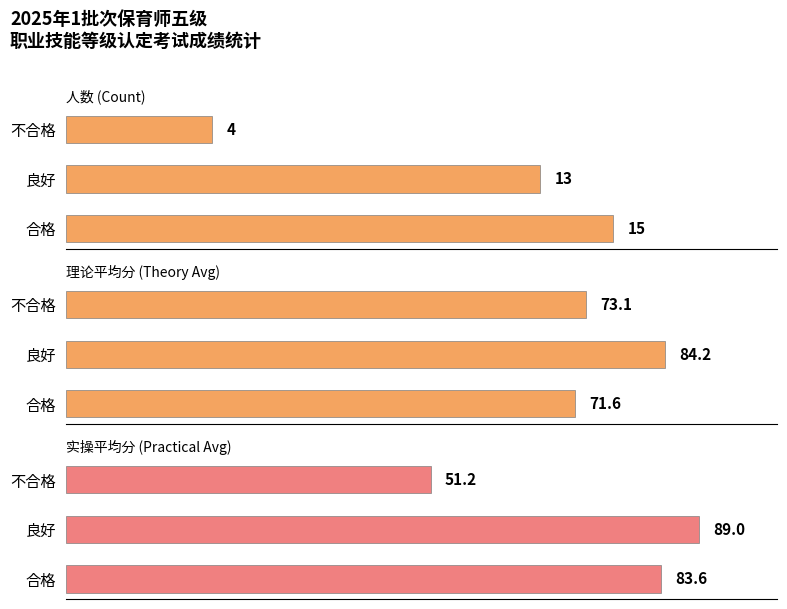

How many values in the 实操平均分 (Practical Avg) series exceed 83?

2